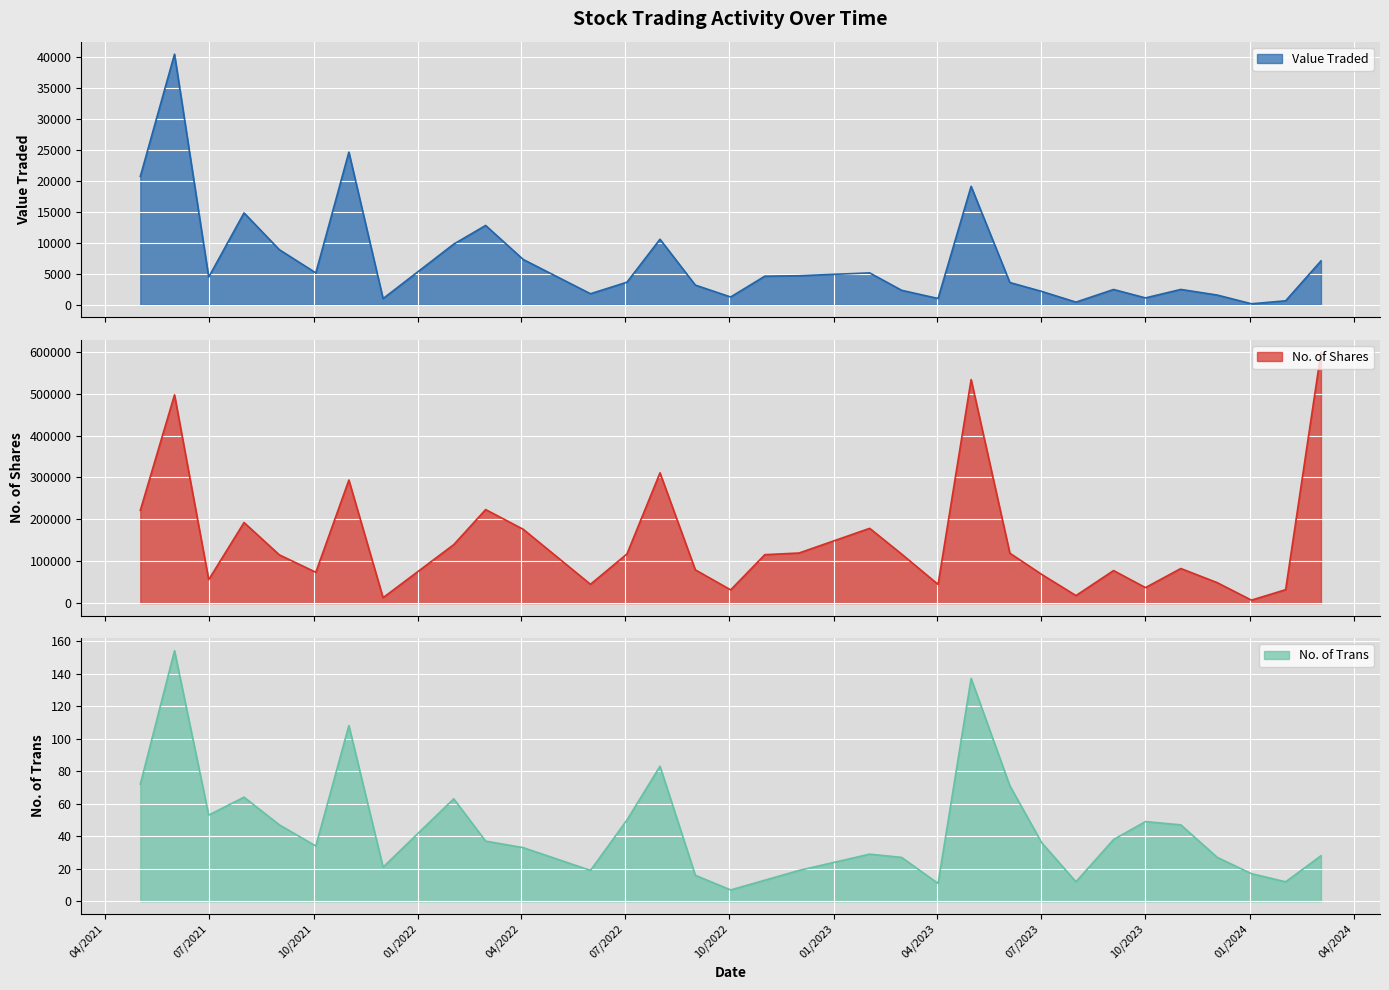

In No. of Shares, how many points are lower than both neighbors (excluding endpoints)?

9